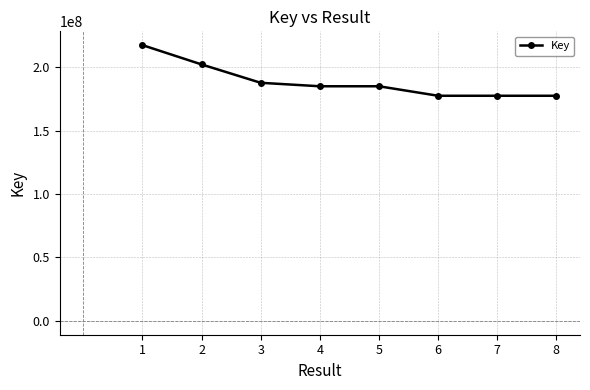

What is the value of the 8th point from the left?

177391788